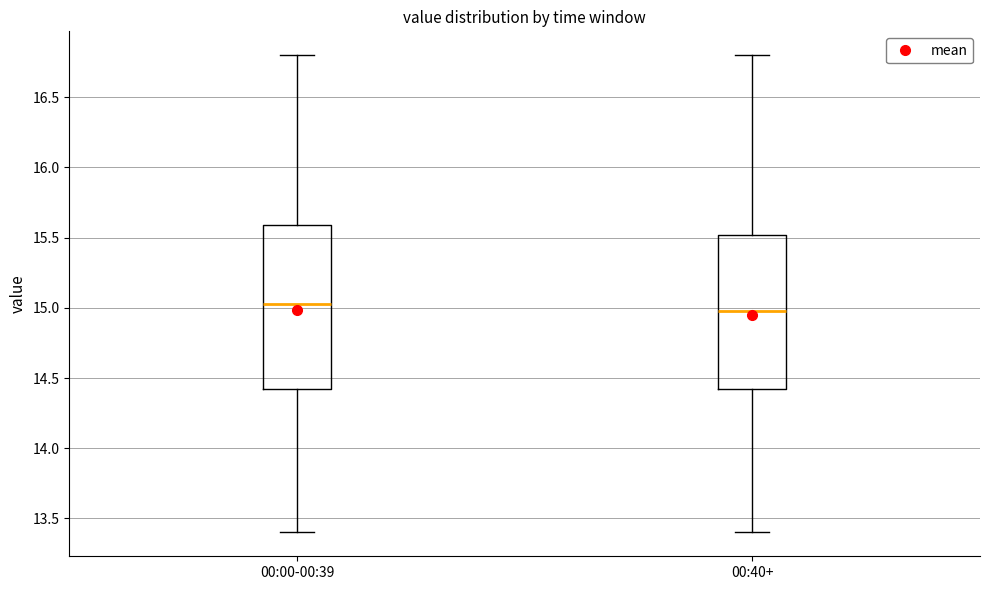

Reading left to right, read every box against the y-axis: the position of its median line, the range the box covers, and the ends of its whiskers. The values are not printed on the chart, so give them approximately, as read against the axis.

00:00-00:39: median 15.05, box 14.40 to 15.60, whiskers 13.40 to 16.80
00:40+: median 15.00, box 14.40 to 15.50, whiskers 13.40 to 16.80